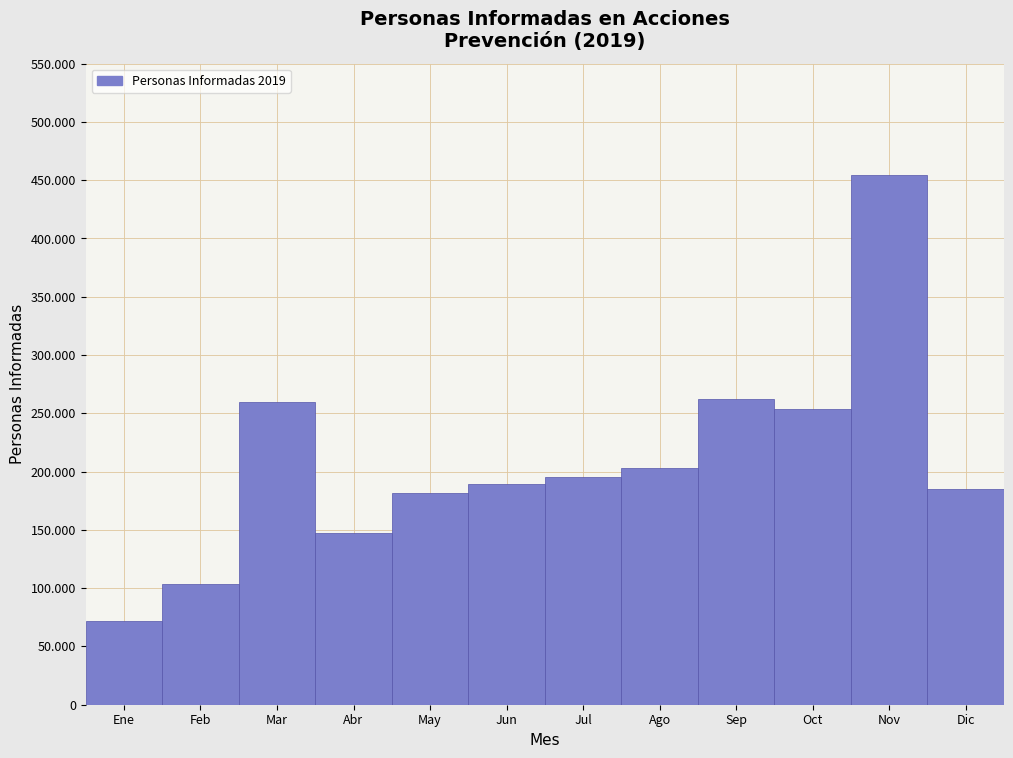

Does the chart contain any negative values?

No